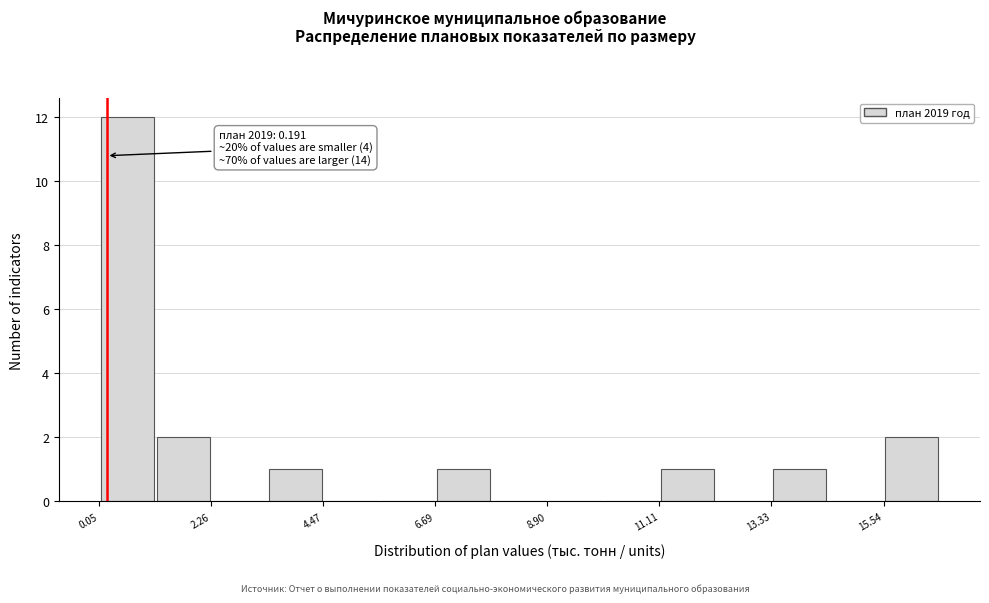

Around what value on the x-axis is the tallest bar? Give the approximate position of its centre, as read against the axis.

0.5